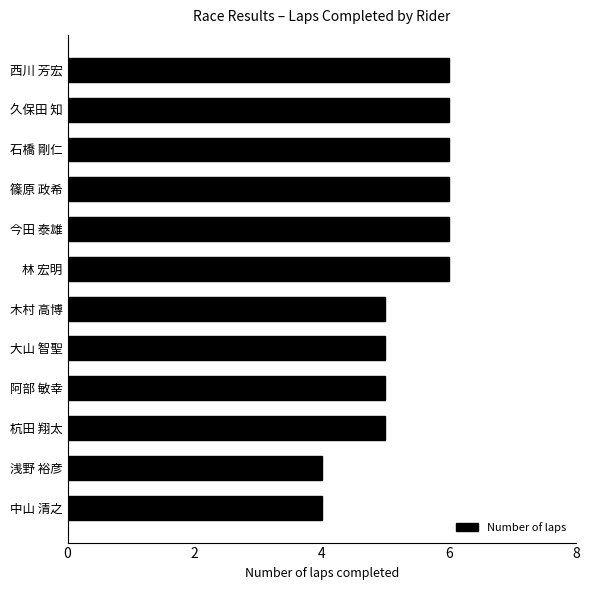

What is the maximum value shown in the chart?

6